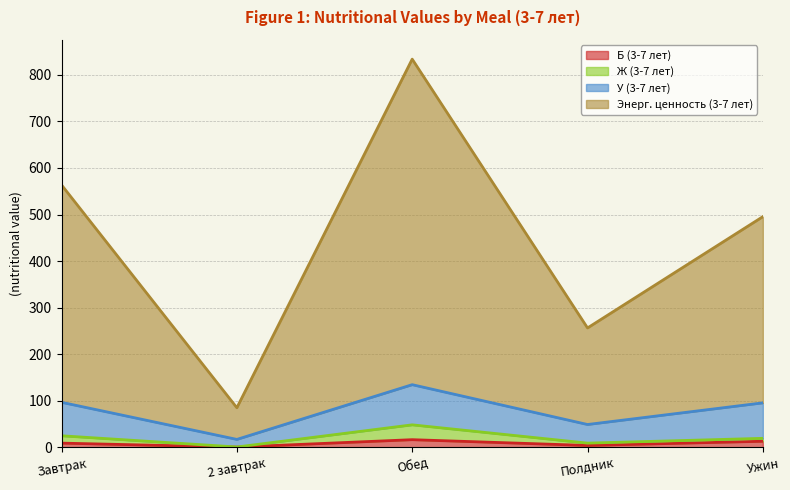

At which category is the sum across all series the highest?

Обед